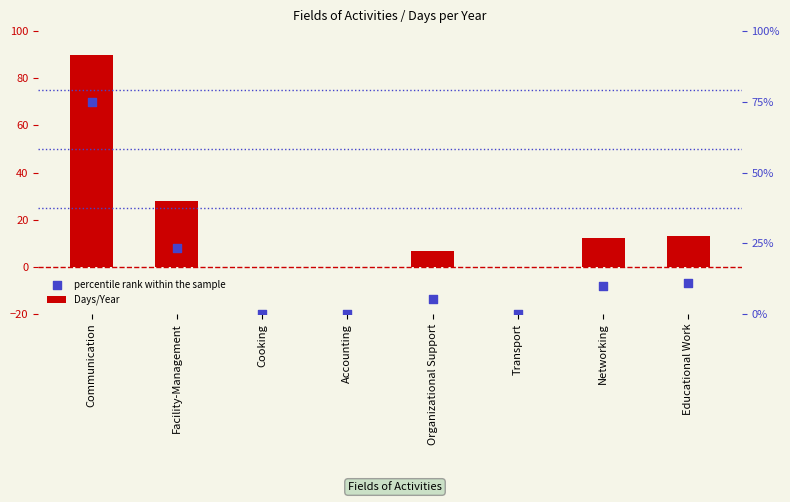

Which series reaches the maximum Y coordinate?

Days/Year